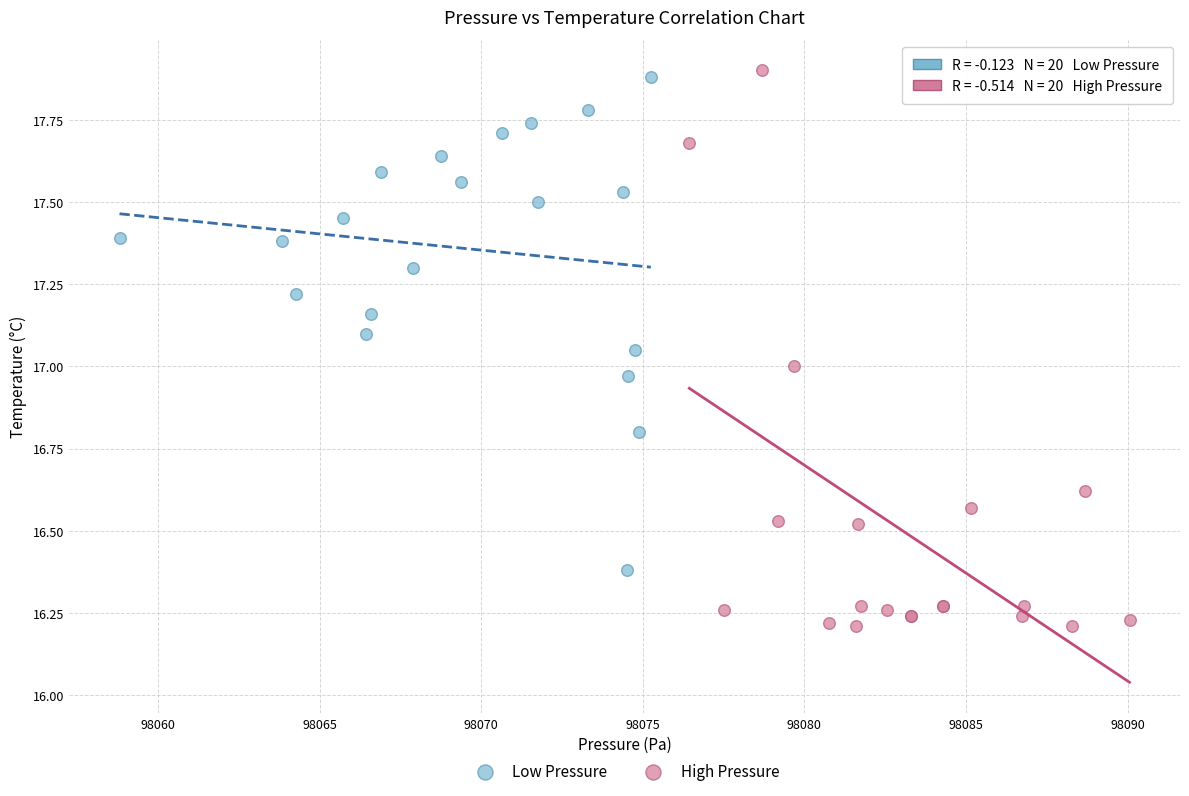

Which series has the largest Y range (max minus min)?

High Pressure